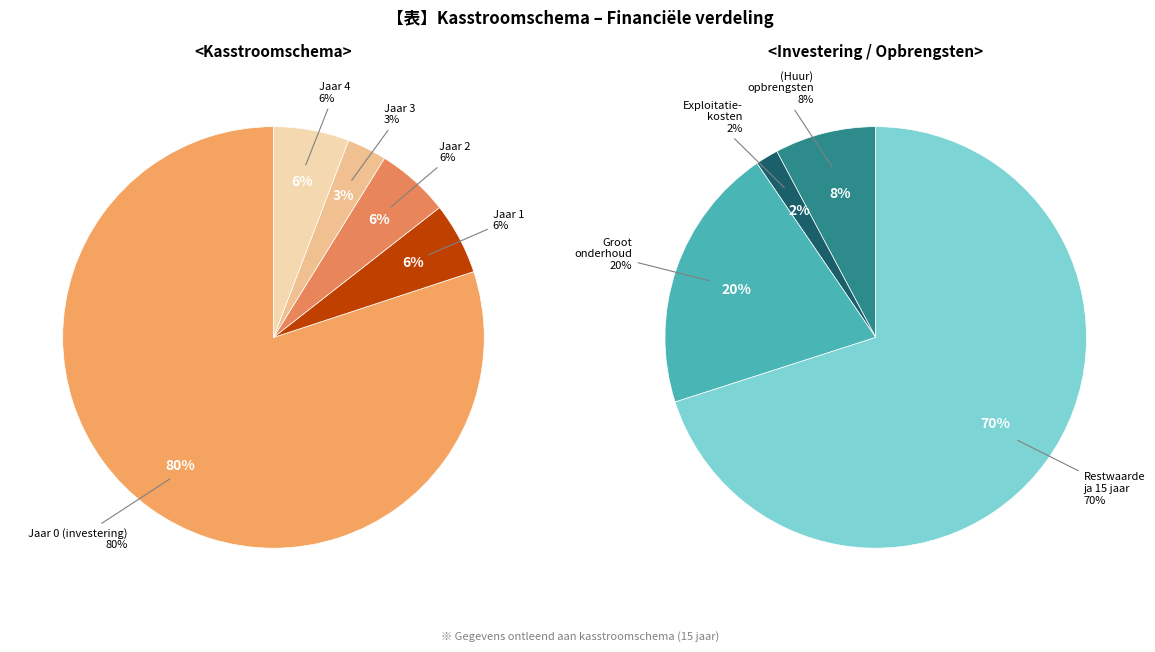

The (Huur) opbrengsten slice represents 1% of the pie. True or false?

False